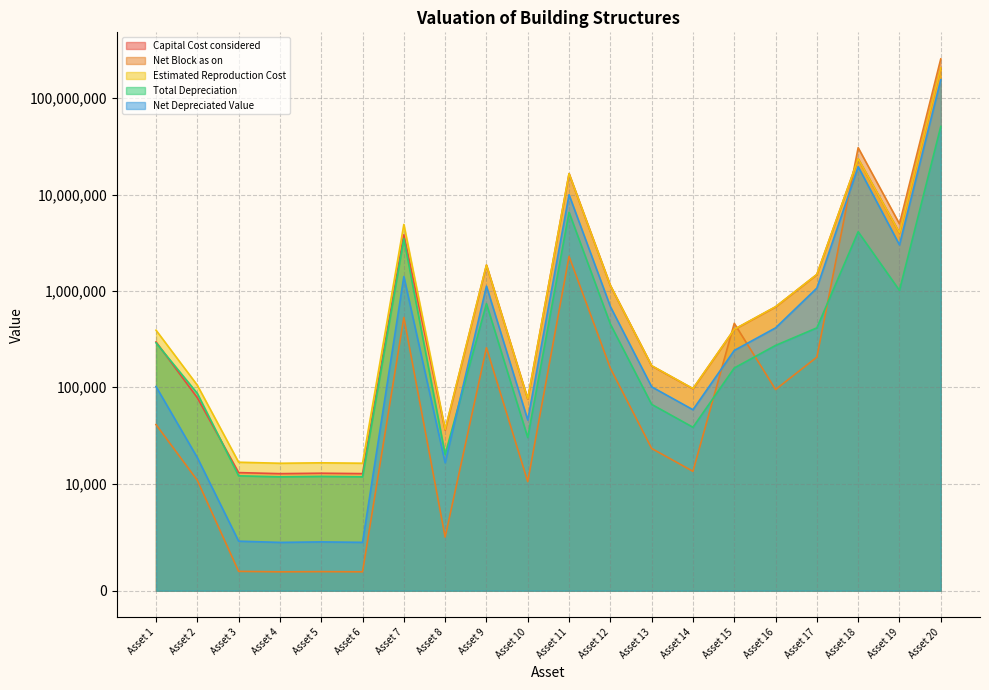

After their last crossing, which series has the higher values: Capital Cost considered or Total Depreciation?

Capital Cost considered